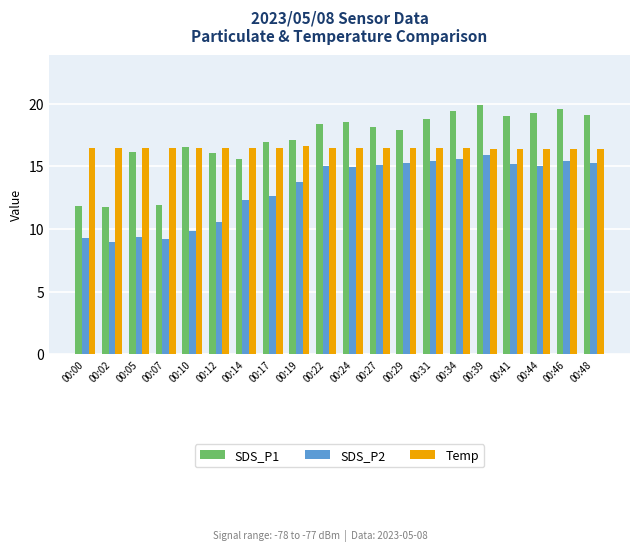

Which series has the largest total across all categories?

SDS_P1